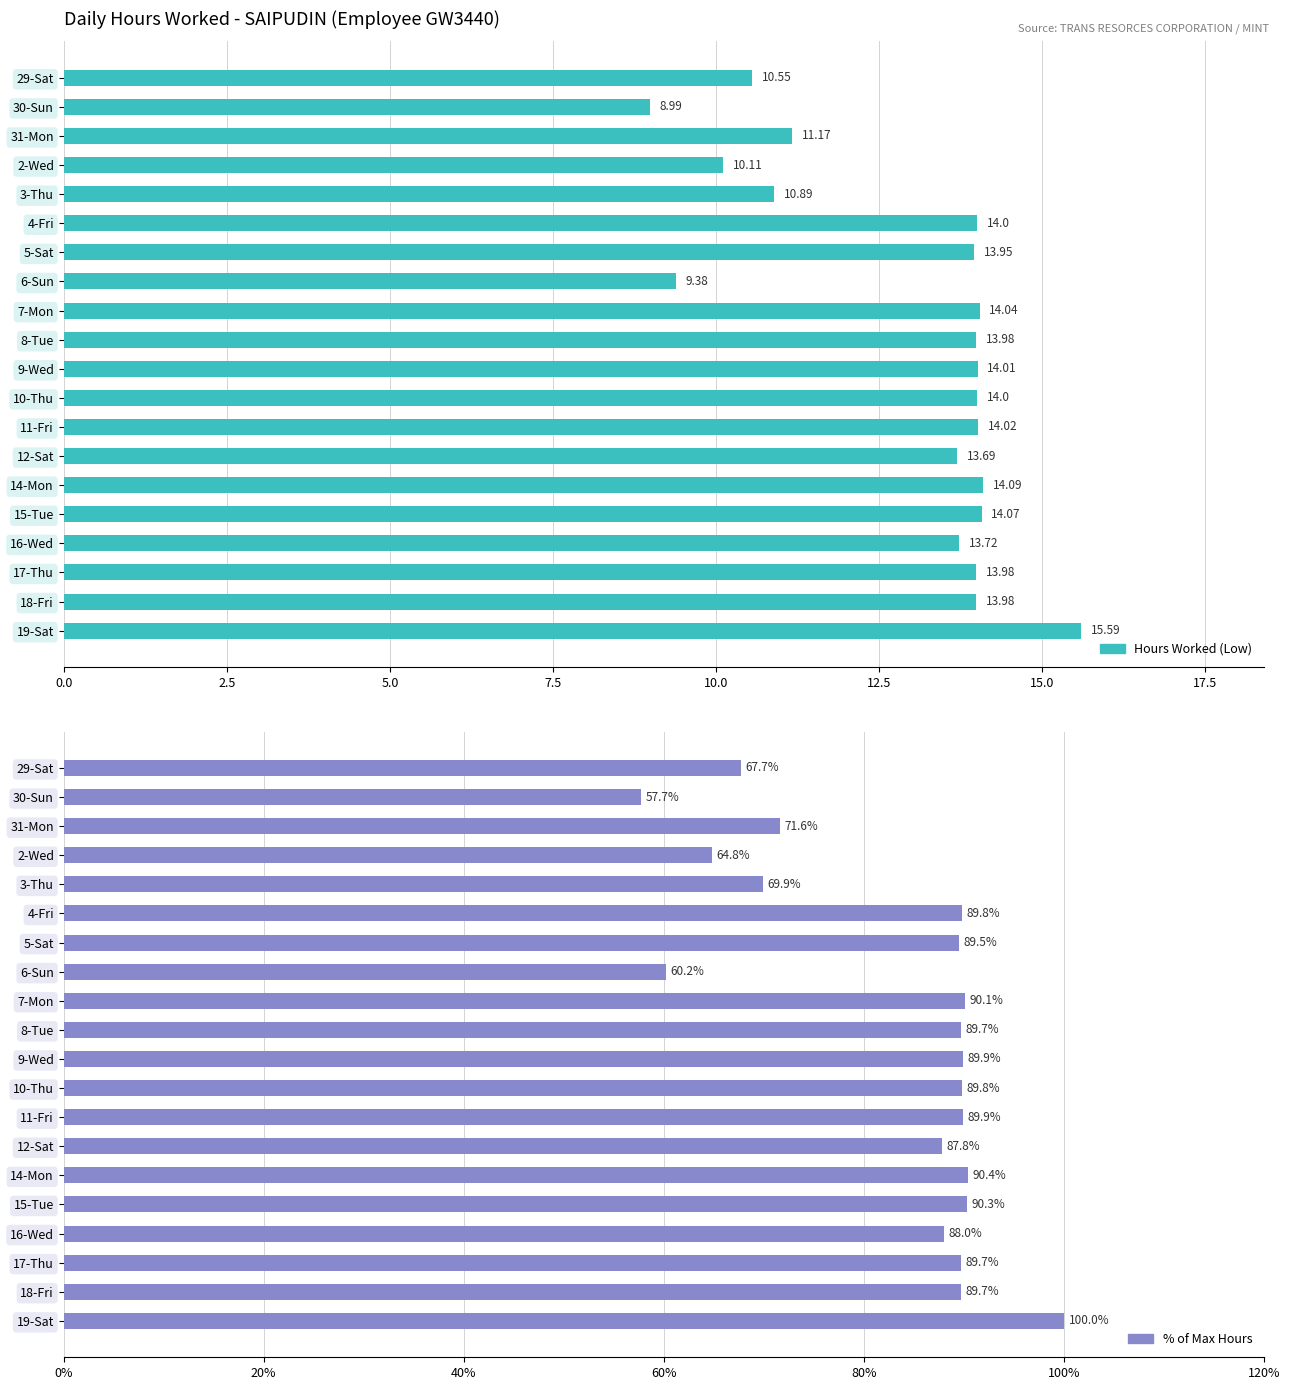

Reading right to left, list all the values displayed in this chart.

Hours Worked (Low): 15.6	14.0	14.0	13.7	14.1	14.1	13.7	14.0	14.0	14.0	14.0	14.0	9.4	13.9	14.0	10.9	10.1	11.2	9.0	10.6
% of Max Hours: 100.0	89.7	89.7	88.0	90.3	90.4	87.8	89.9	89.8	89.9	89.7	90.1	60.2	89.5	89.8	69.9	64.8	71.6	57.7	67.7